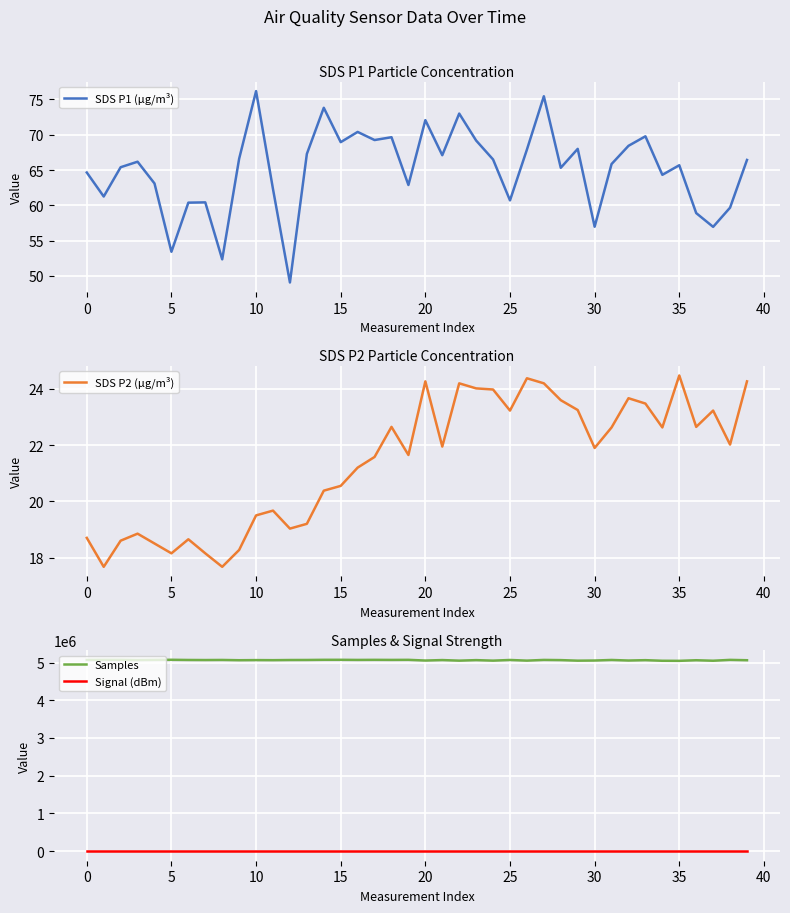

What are all the series names shown in the legend?

SDS P1 (µg/m³), SDS P2 (µg/m³), Samples, Signal (dBm)